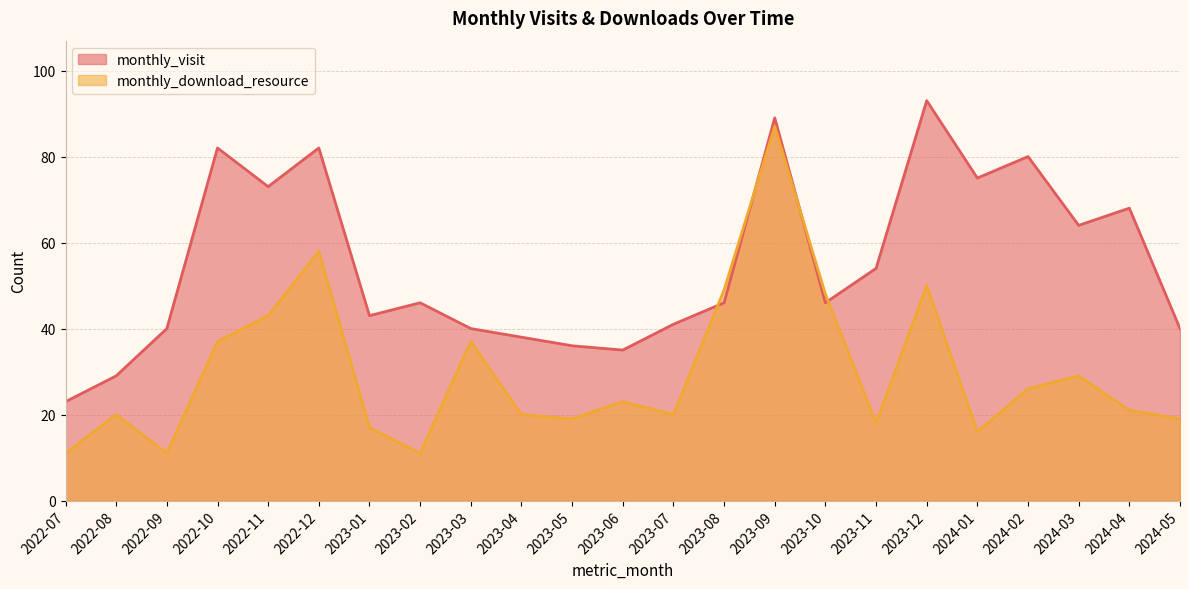

True or false: monthly_download_resource and monthly_visit cross at least once.

True